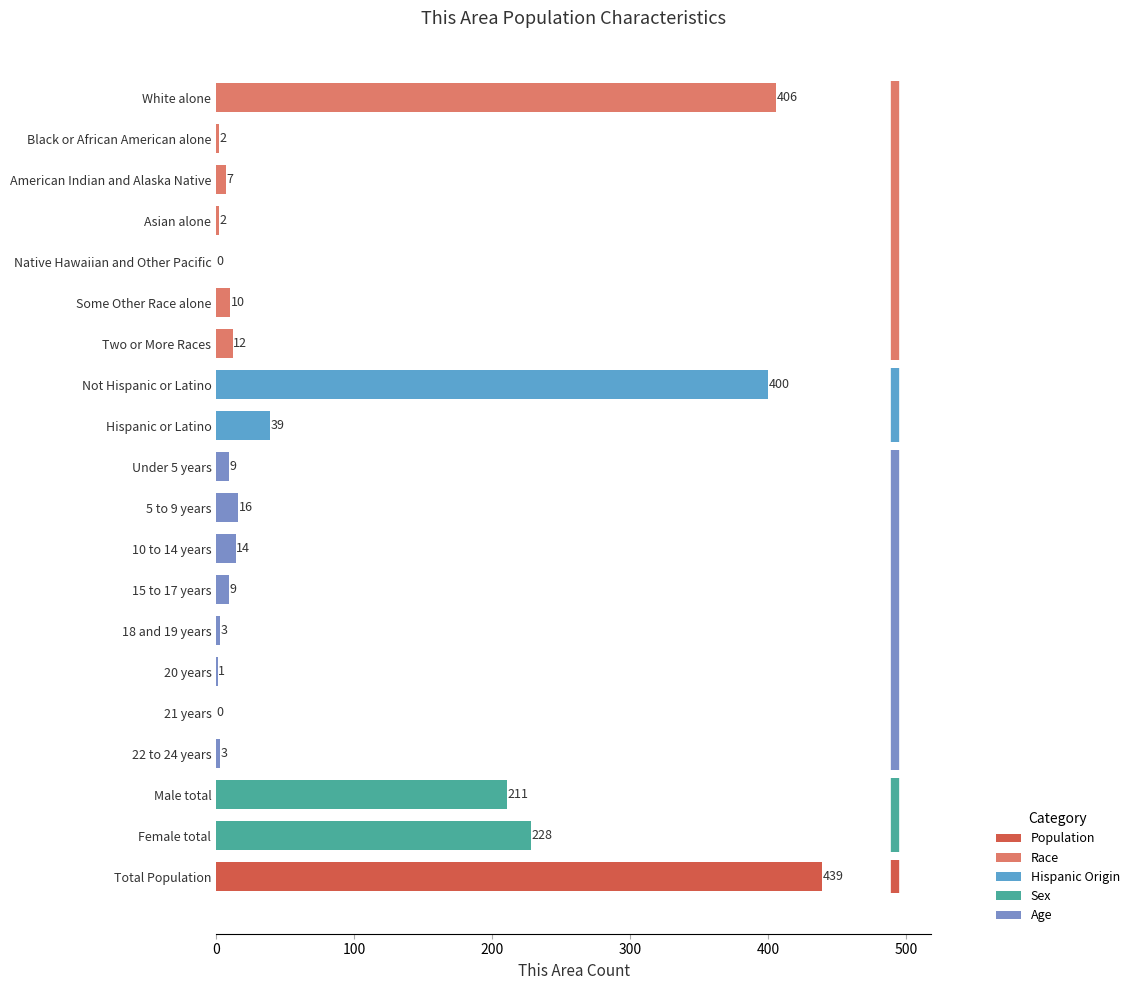

True or false: the data shows 9 at Under 5 years.

True